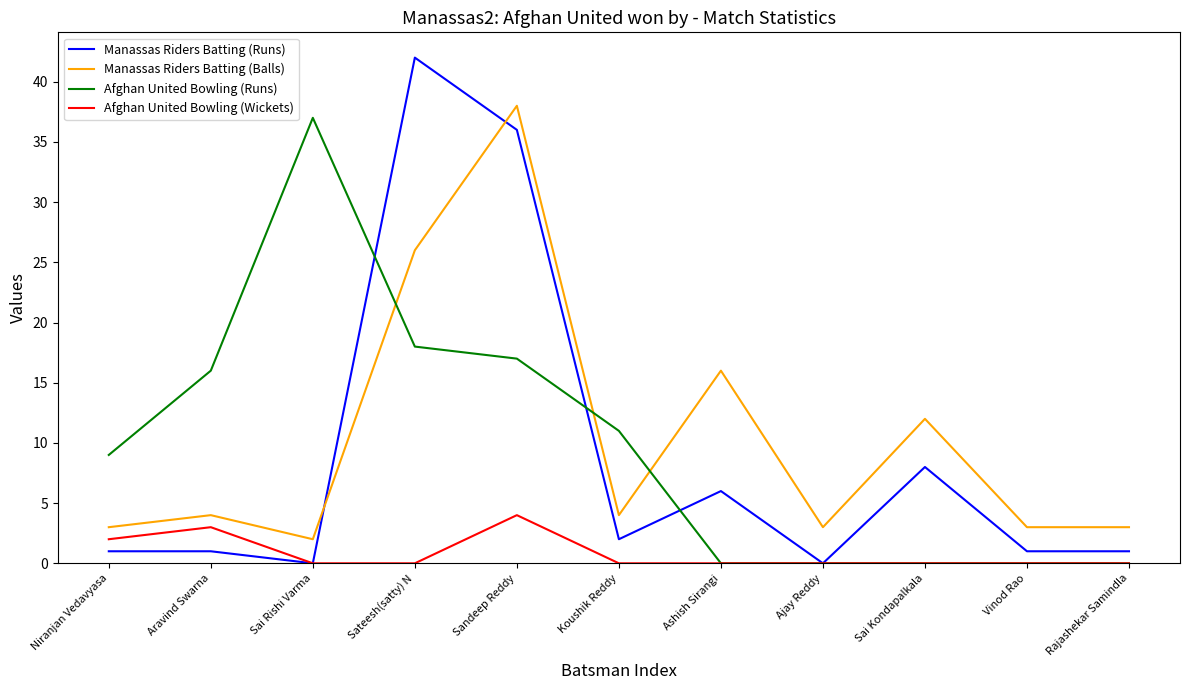

Is it true that Manassas Riders Batting (Balls) equals 3 at Niranjan Vedavyasa?

True